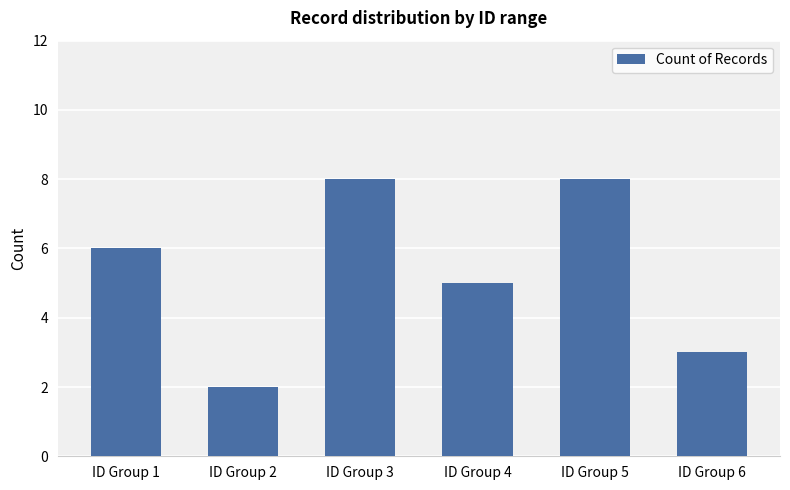

What is the difference between the second highest and second lowest values?

5